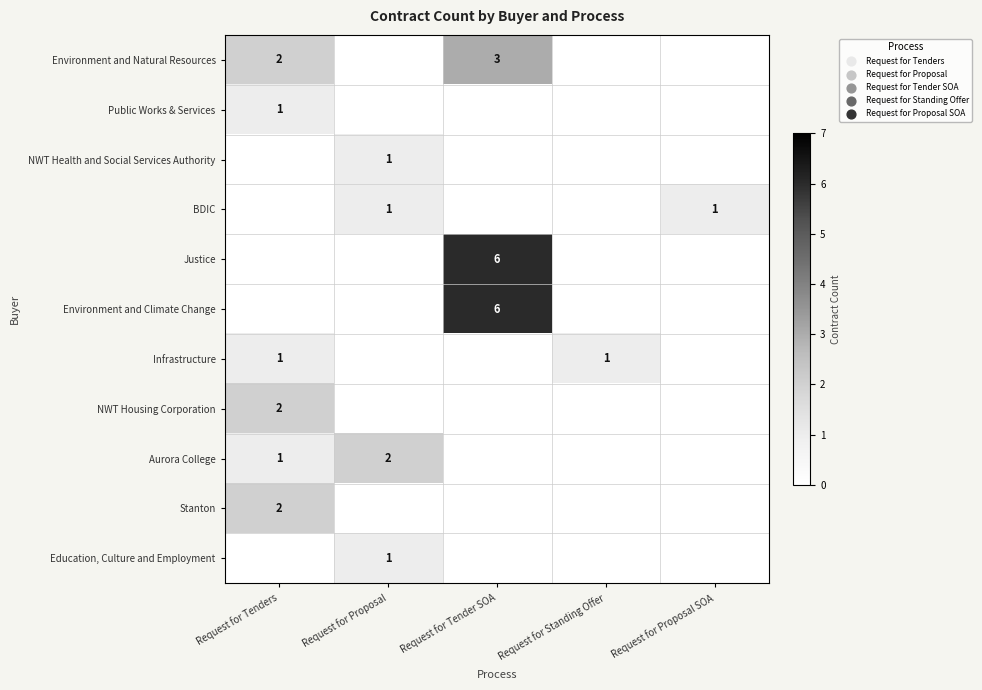

True or false: Environment and Climate Change has a value of 6 at Request for Tender SOA.

True